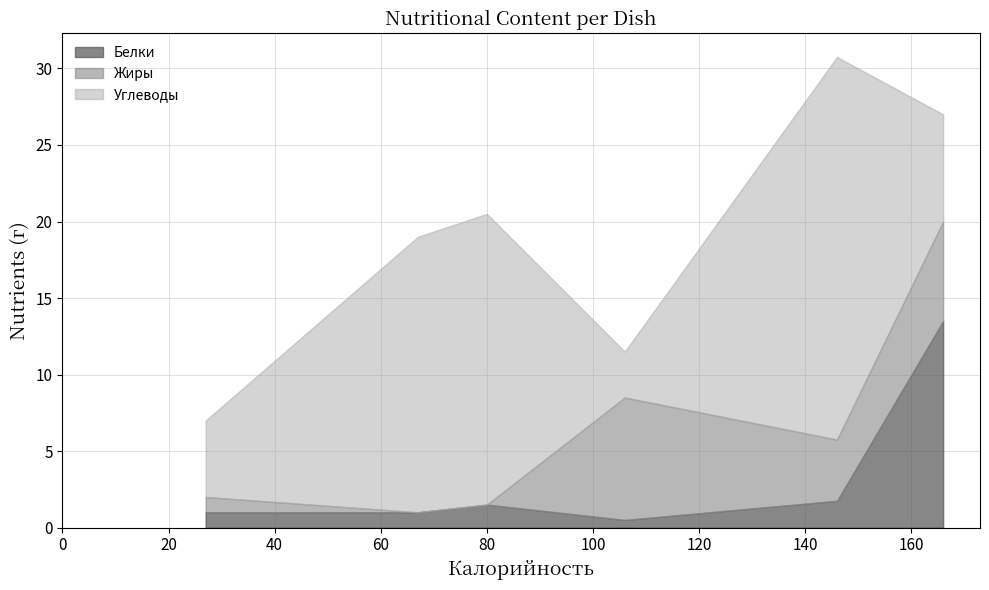

What is the highest value of the Белки series?

13.5